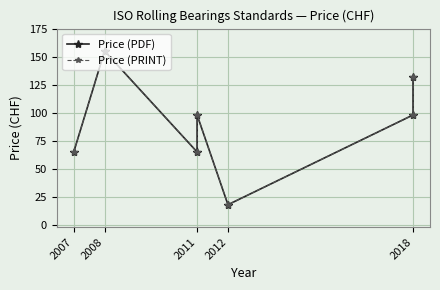

At how many categories does at least one series exceed 98?

2